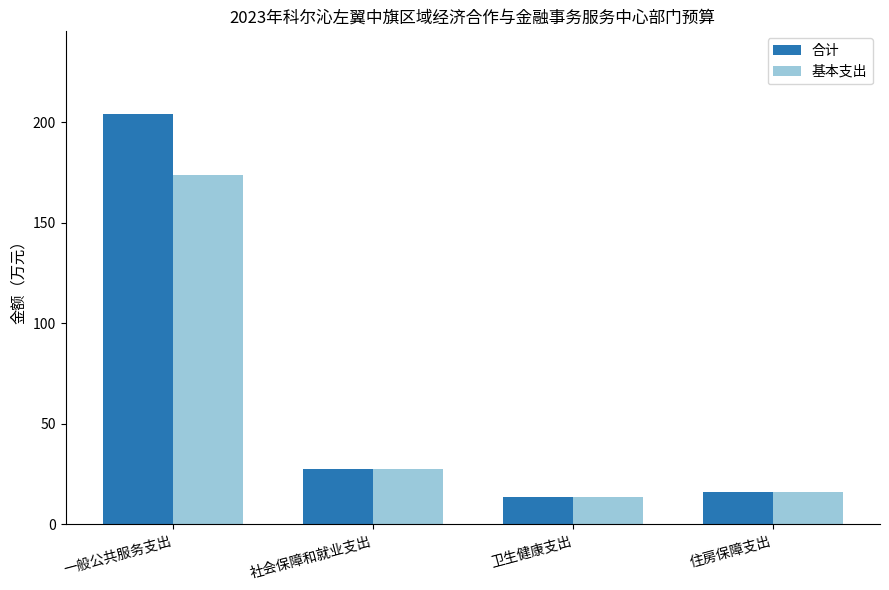

What is the spread (max minus min) of values at 一般公共服务支出?

30.6